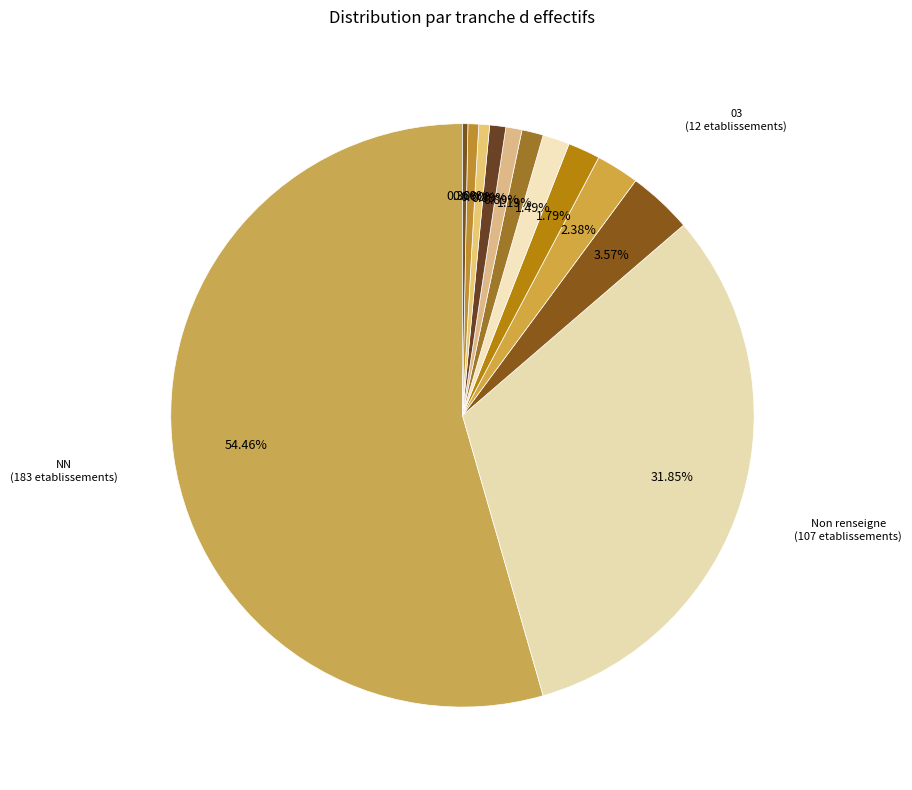

How many slices are in this pie chart?

12